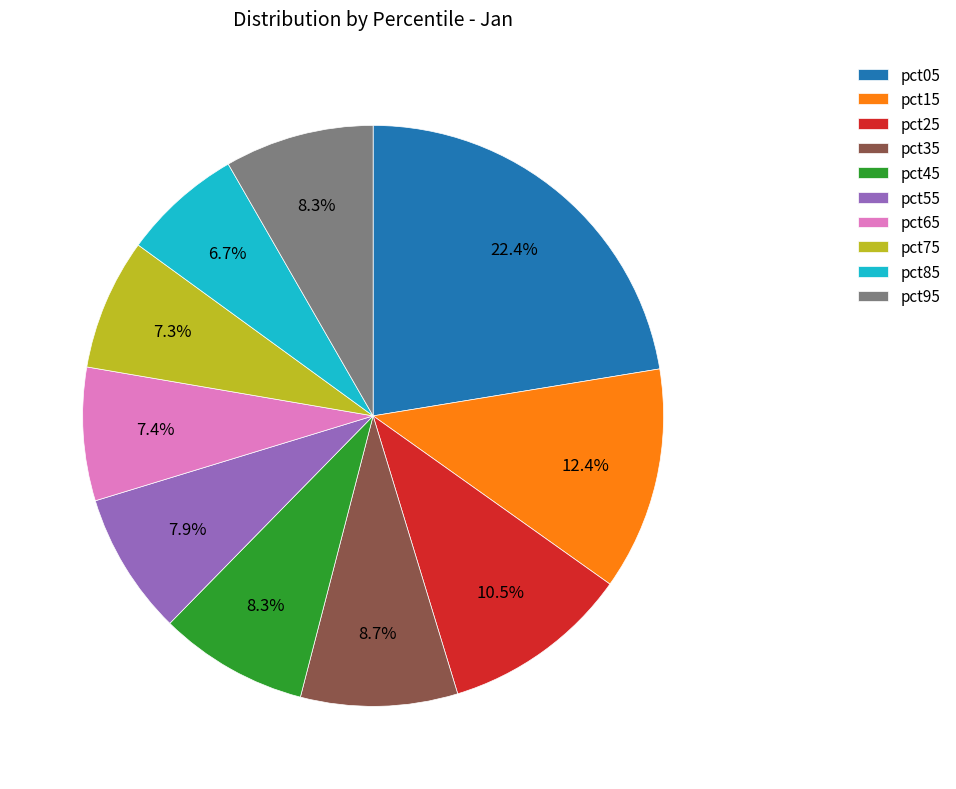

Is there any slice that represents more than half of the pie?

No